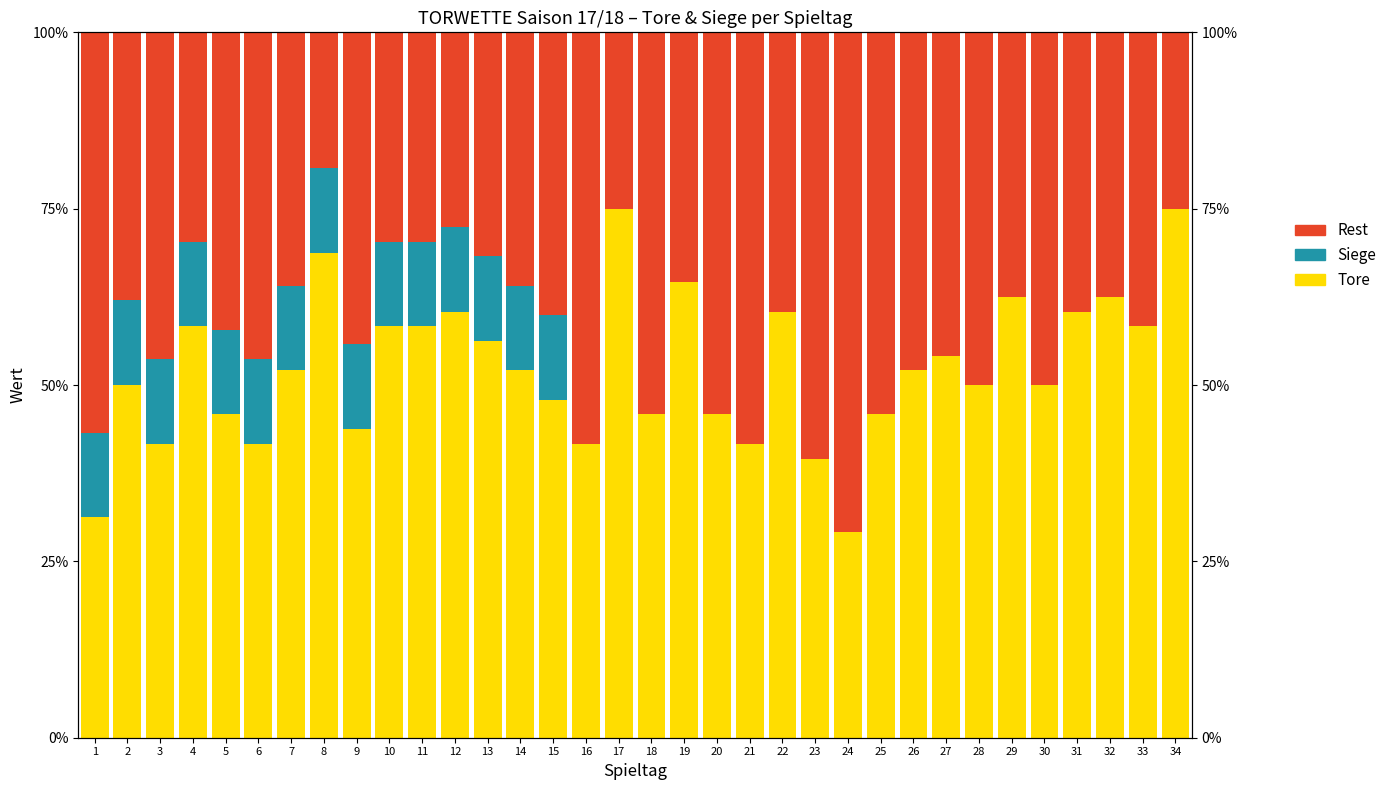

Rank the series by their average value, from highest to lowest.

Tore, Rest, Siege